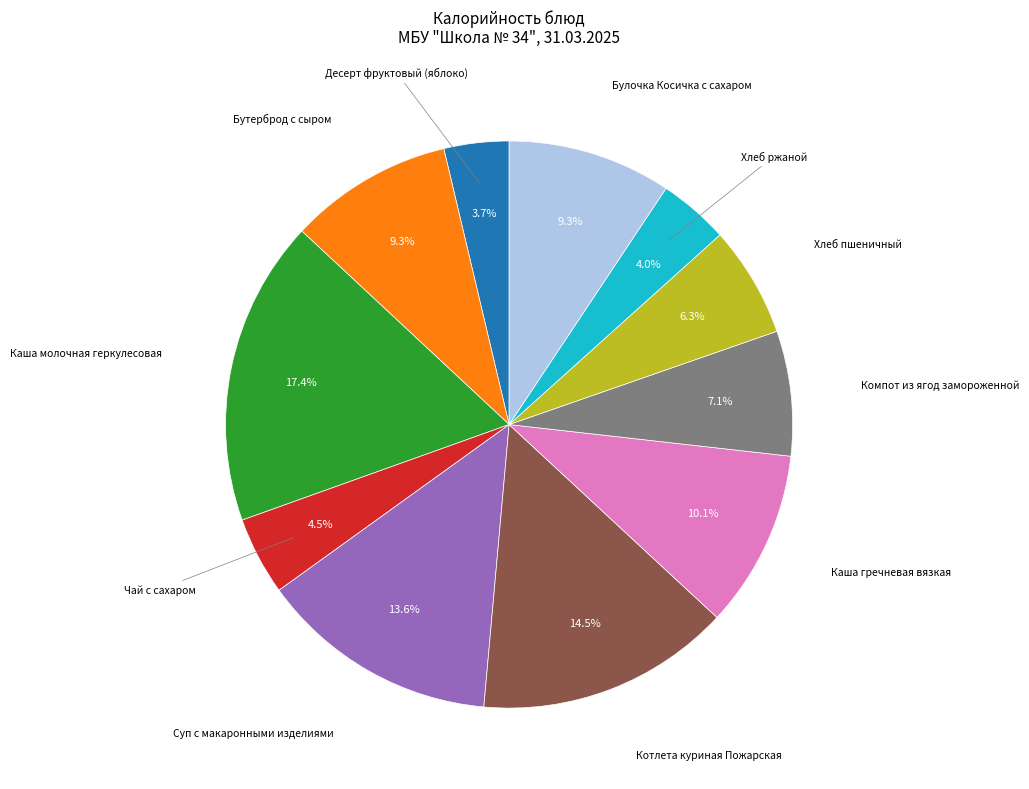

What is the largest slice in the pie chart?

Каша молочная геркулесовая